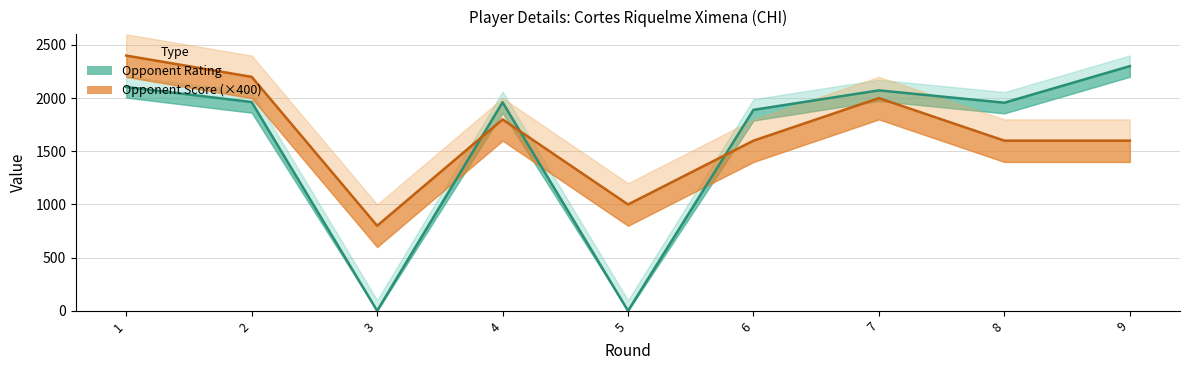

What is the difference between the maximum and minimum values in the Opponent Rating series?

2301